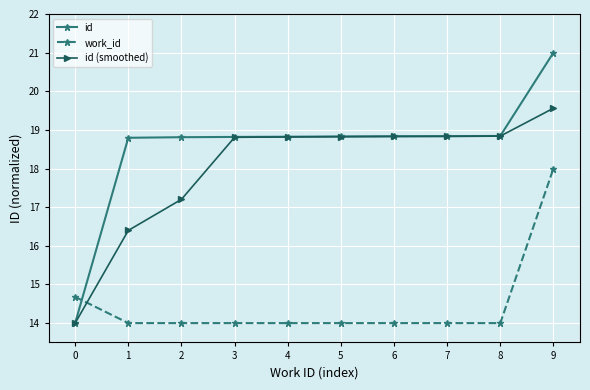

At 2, list the series in order from smallest to largest.

work_id, id (smoothed), id